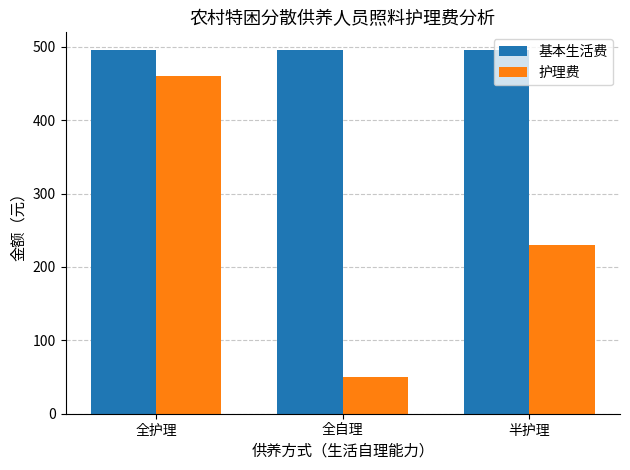

Rank the series by their average value, from highest to lowest.

基本生活费, 护理费